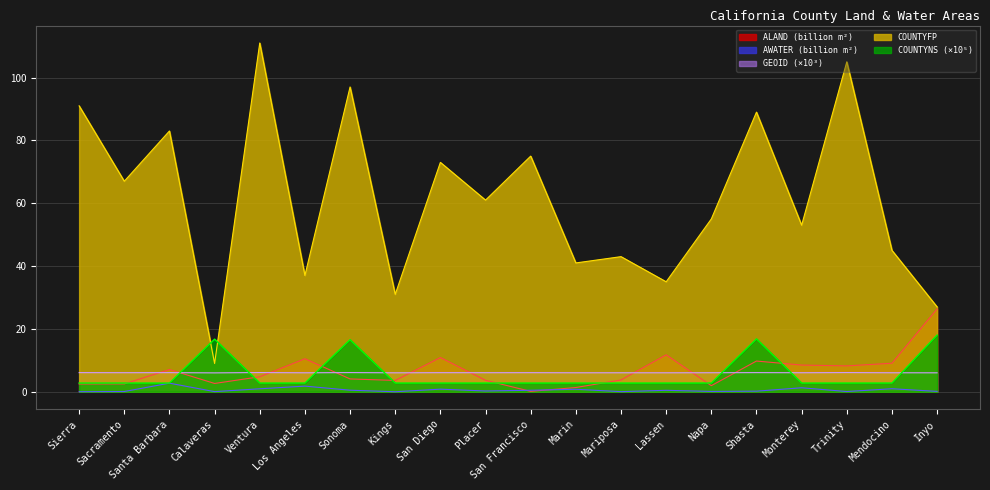

What is the label of the 16th point from the left?

Shasta